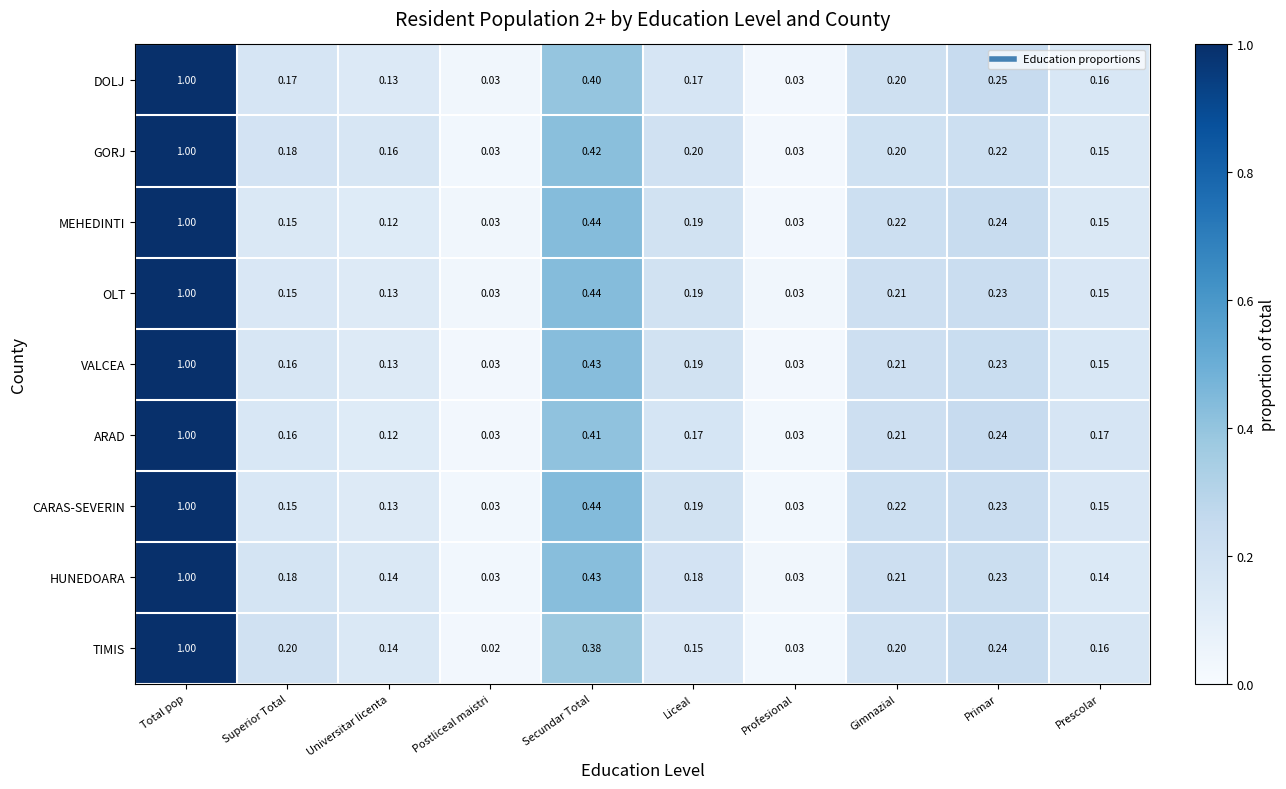

At which category does the chart reach its peak across all series?

Total pop